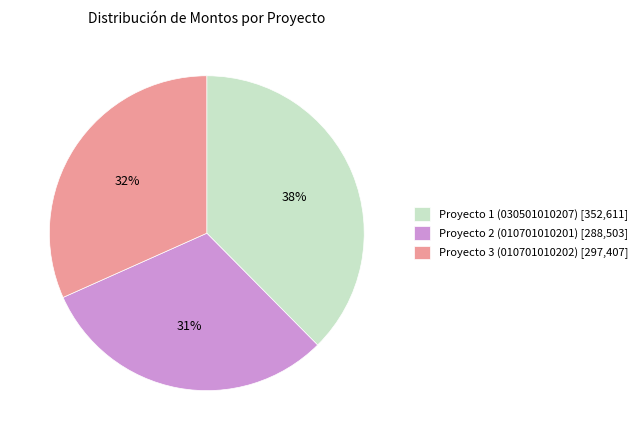

To the nearest percent, what portion does Proyecto 1 (030501010207) represent?

38%